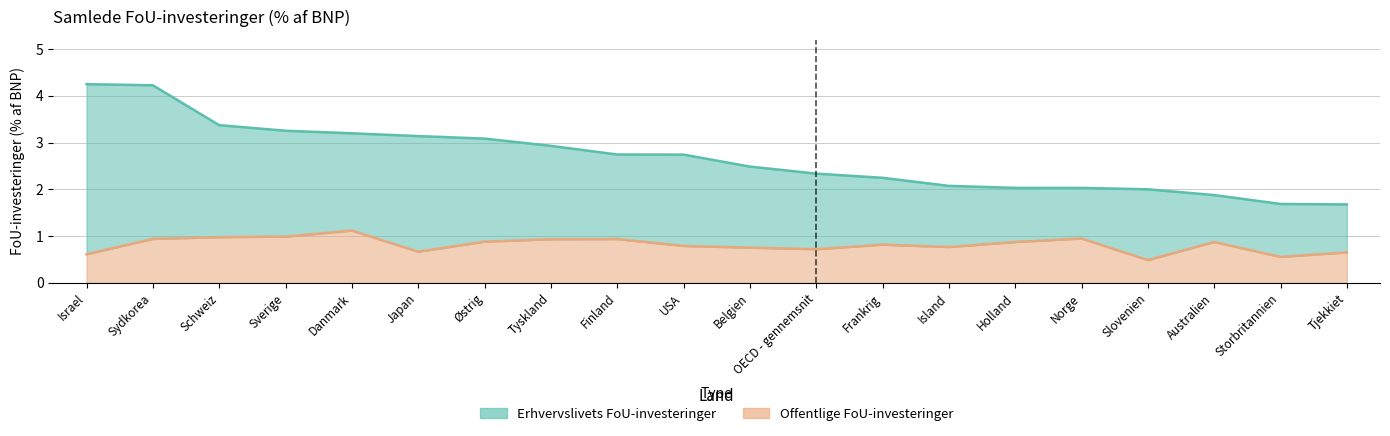

Reading right to left, extract all data points from this chart.

0.7	0.6	0.9	0.5	0.9	0.9	0.8	0.8	0.7	0.8	0.8	0.9	0.9	0.9	0.7	1.1	1.0	1.0	0.9	0.6